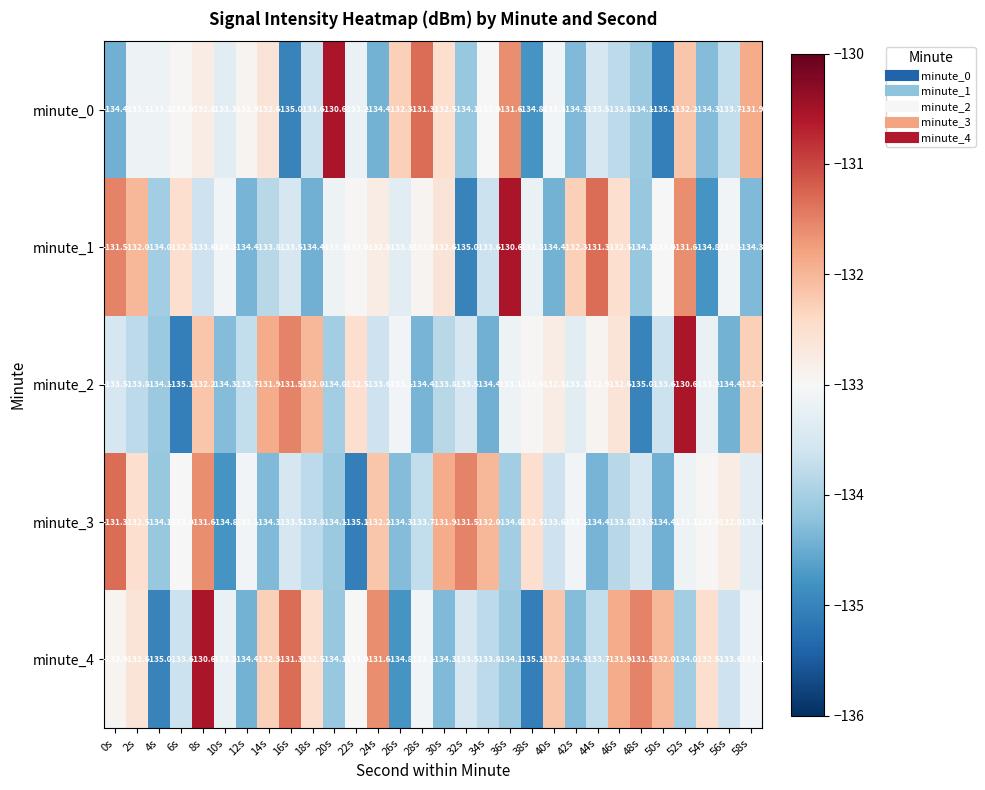

How many data points in minute_0 are less than -133?

18